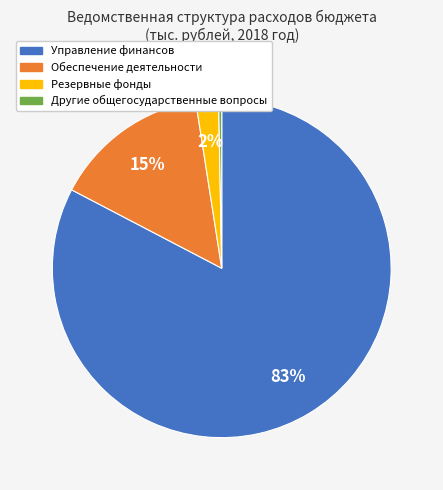

What is the smallest slice in the pie chart?

Другие общегосударственные вопросы